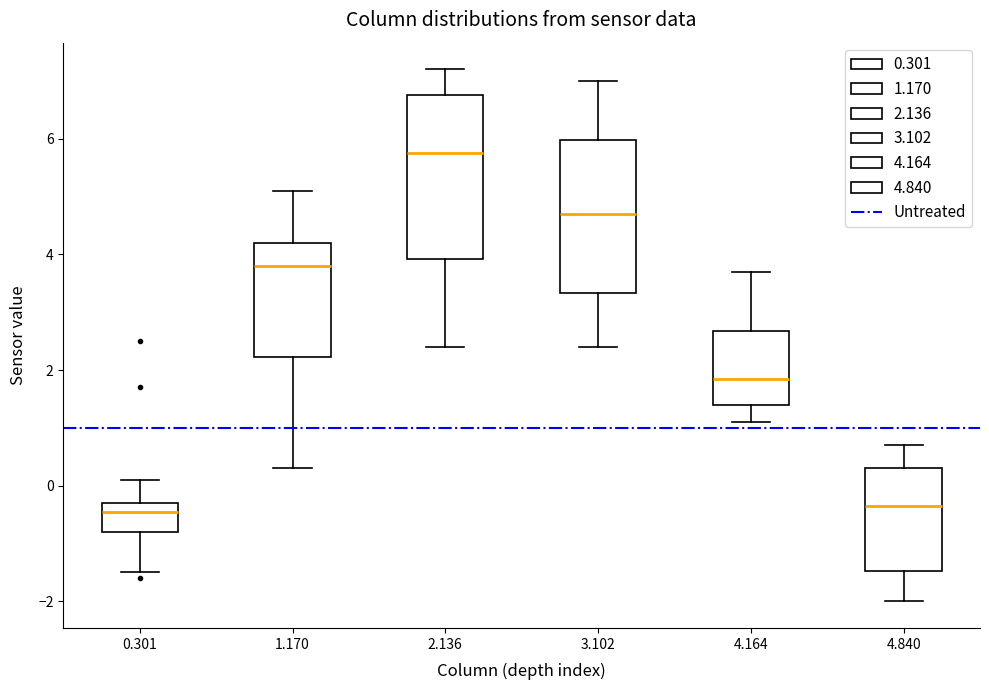

Where does the upper whisker of the box at x = 2.136 end on the y-axis? The values are not printed on the chart, so give them approximately, as read against the axis.

7.2